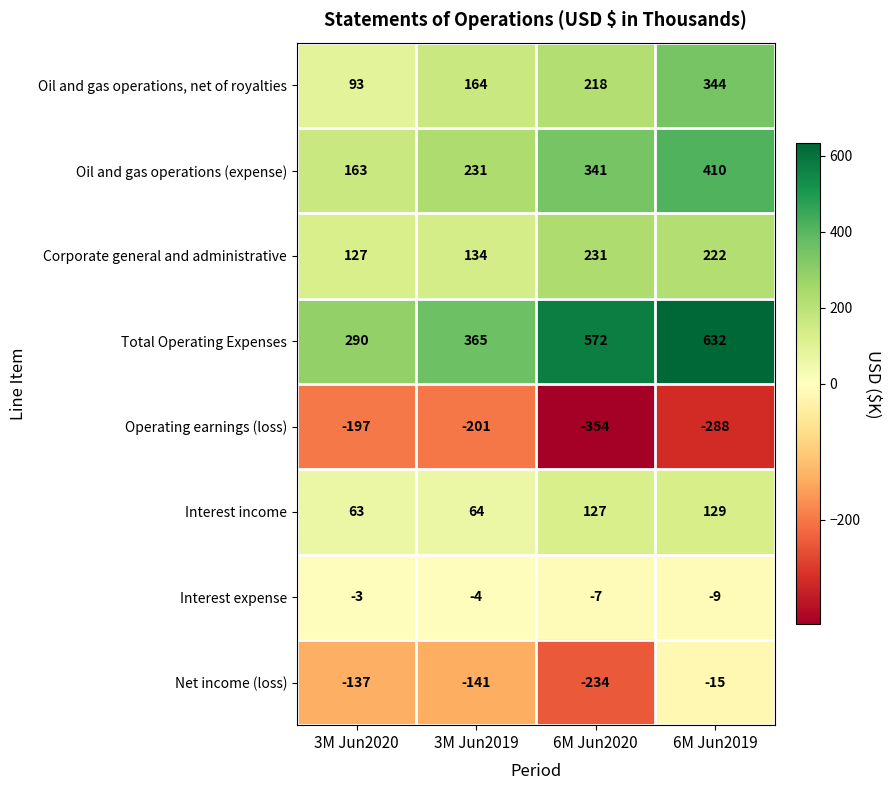

Which category has the highest value across all series?

6M Jun2019